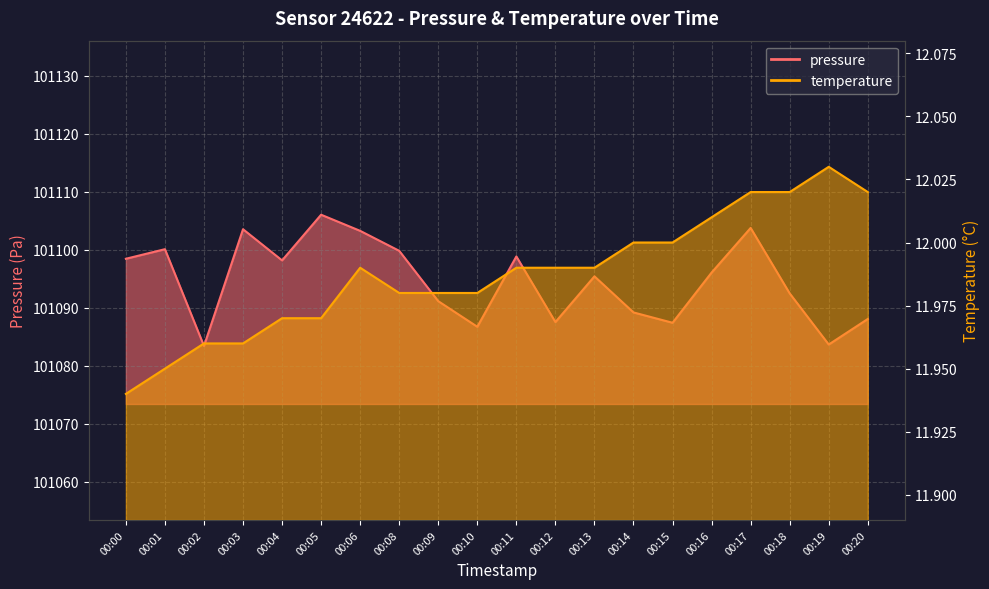

How many lines are shown in the chart?

2